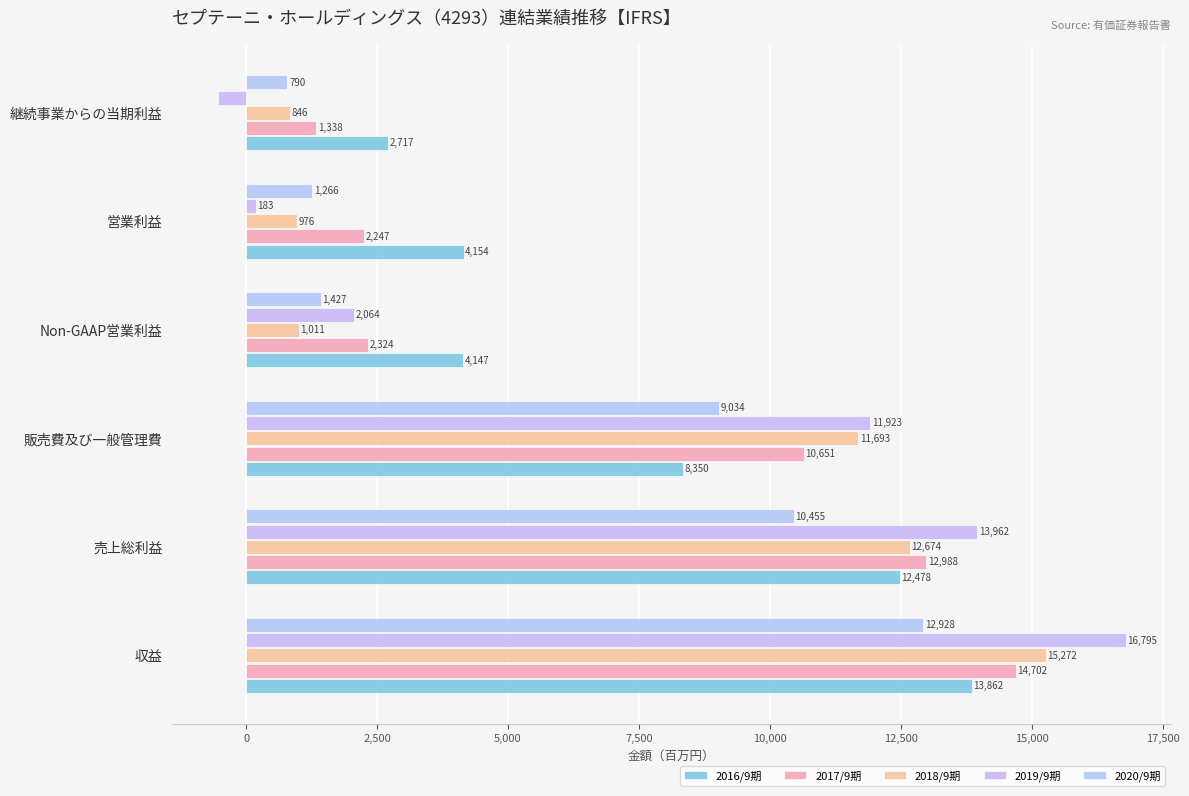

Reading left to right, list all the values displayed in this chart.

2016/9期: 13862	12478	8350	4147	4154	2717
2017/9期: 14702	12988	10651	2324	2247	1338
2018/9期: 15272	12674	11693	1011	976	846
2019/9期: 16795	13962	11923	2064	183	-541
2020/9期: 12928	10455	9034	1427	1266	790